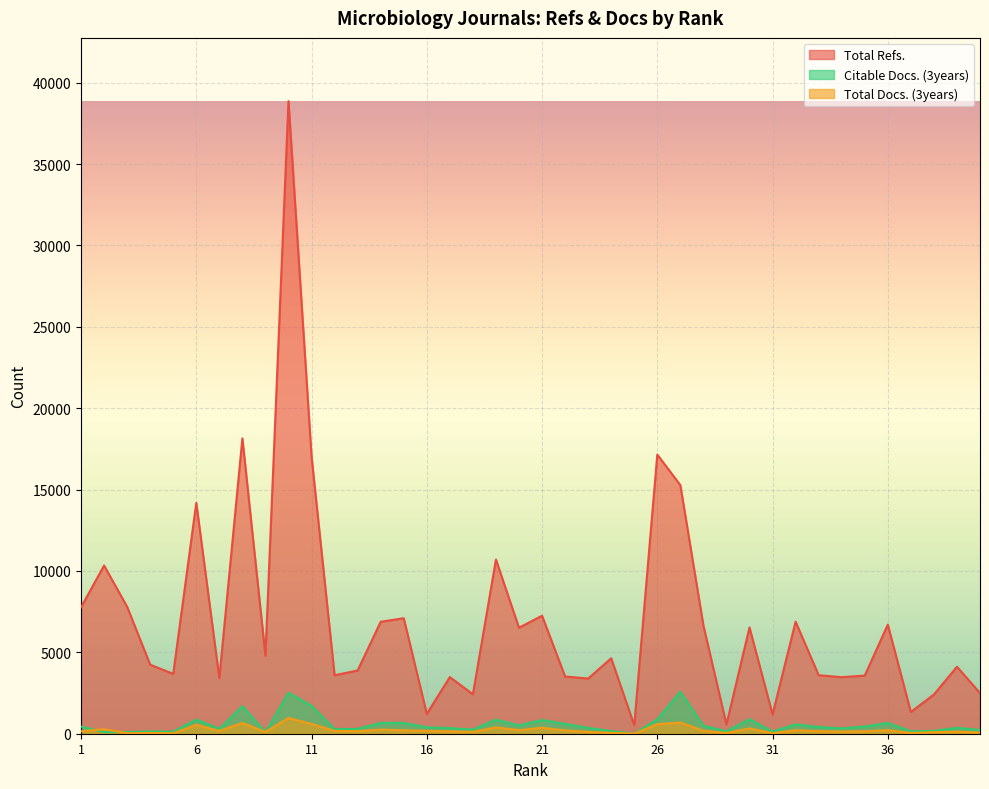

True or false: Total Refs. and Citable Docs. (3years) cross at least once.

False